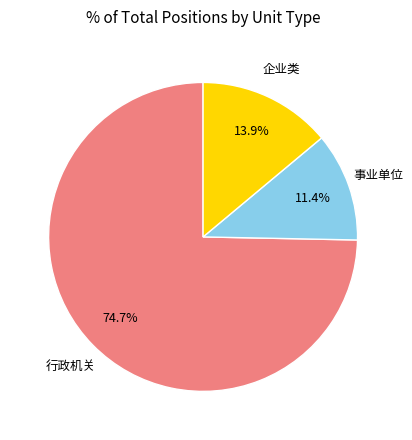

Between 事业单位 and 行政机关, which is larger?

行政机关